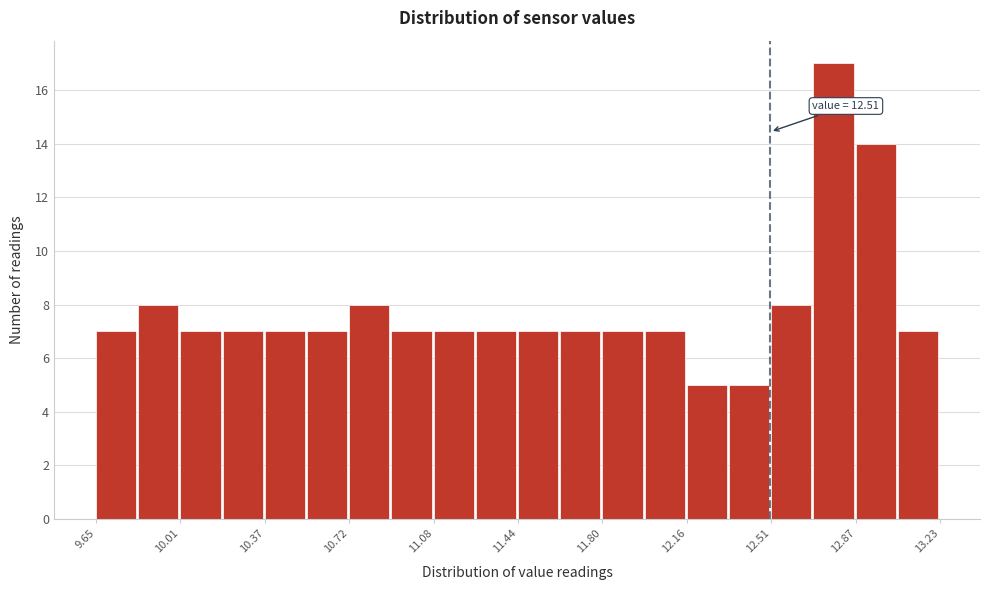

Read against the x-axis, roughly where is the centre of the tallest bar?

12.80